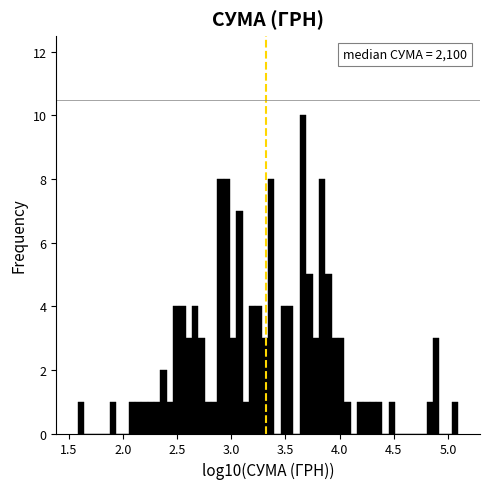

Around what value on the x-axis is the tallest bar? Give the approximate position of its centre, as read against the axis.

3.65